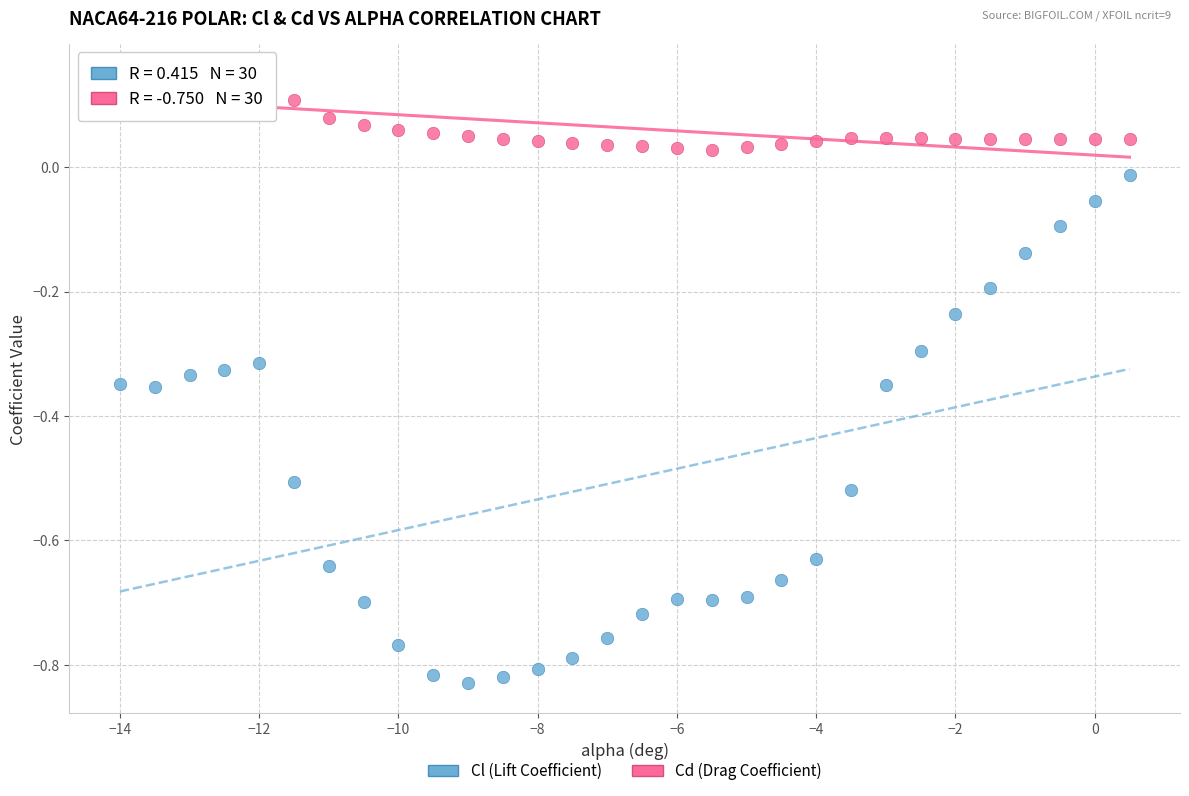

Which series has the largest Y range (max minus min)?

Cl (Lift Coefficient)